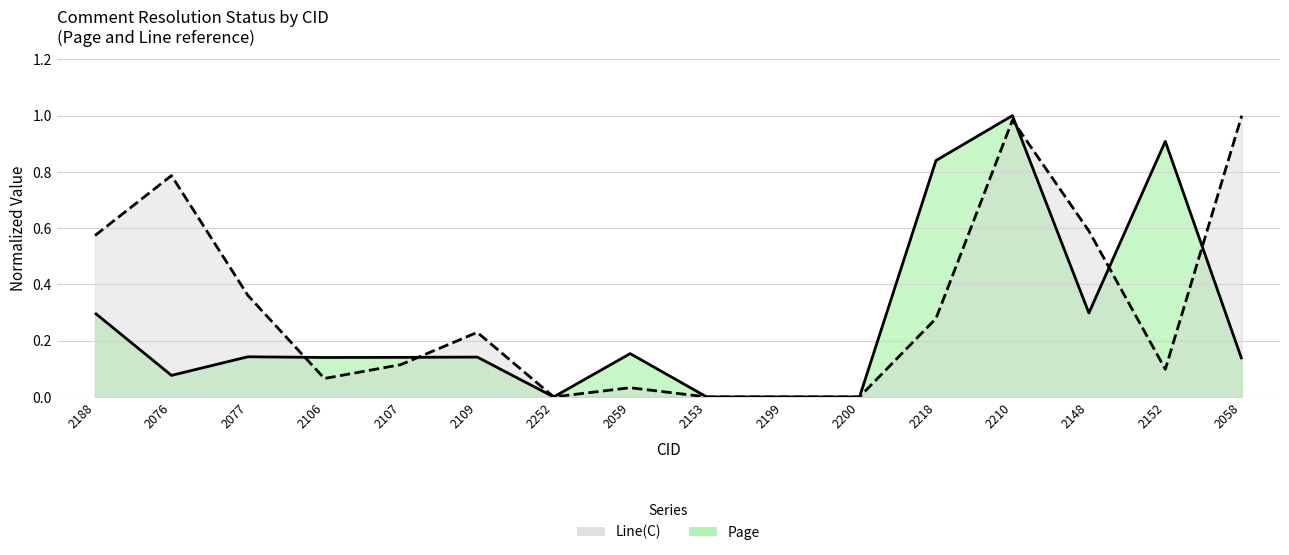

Where is the first local minimum for Page?

2076